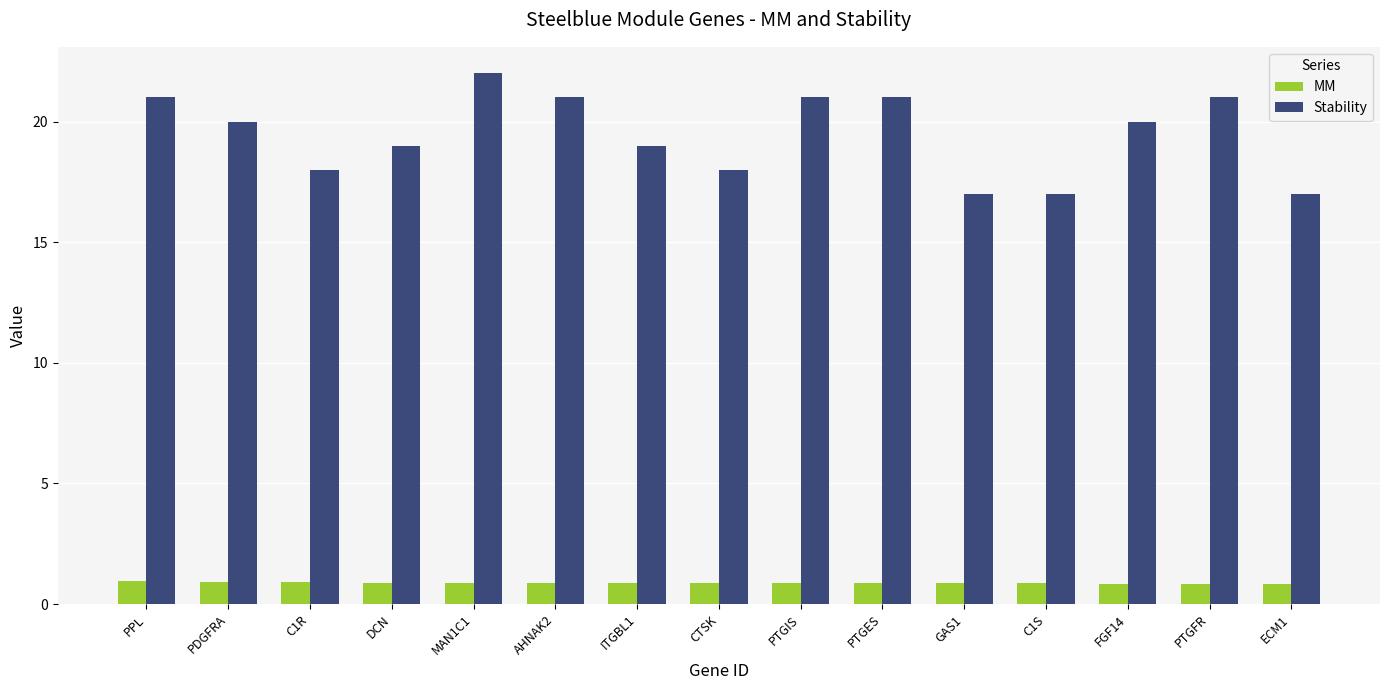

Which series has the widest spread of values?

Stability